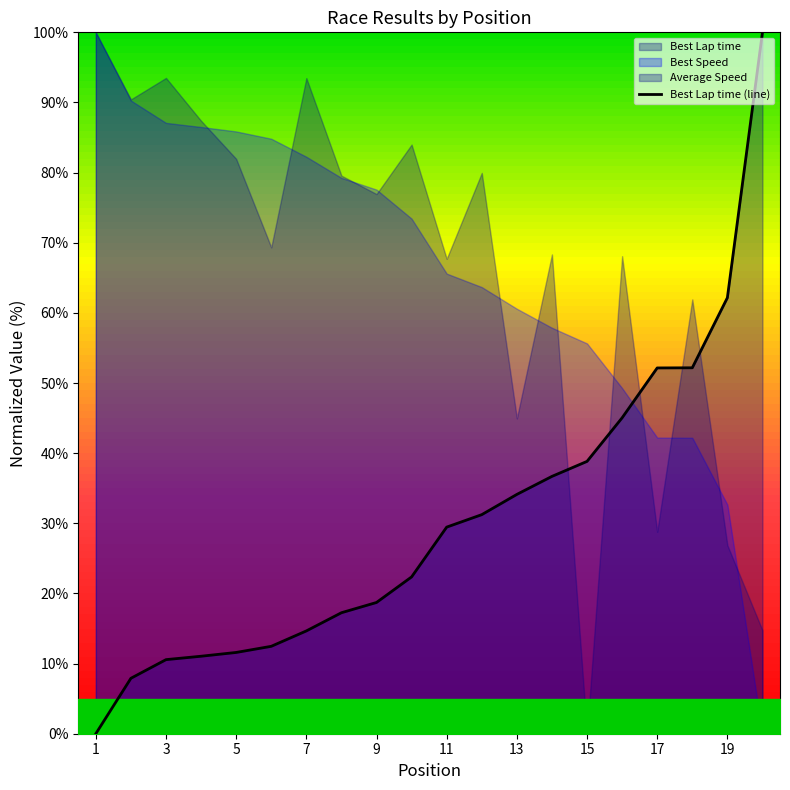

The value of Best Lap time (line) at 13 is 49.7. True or false?

False